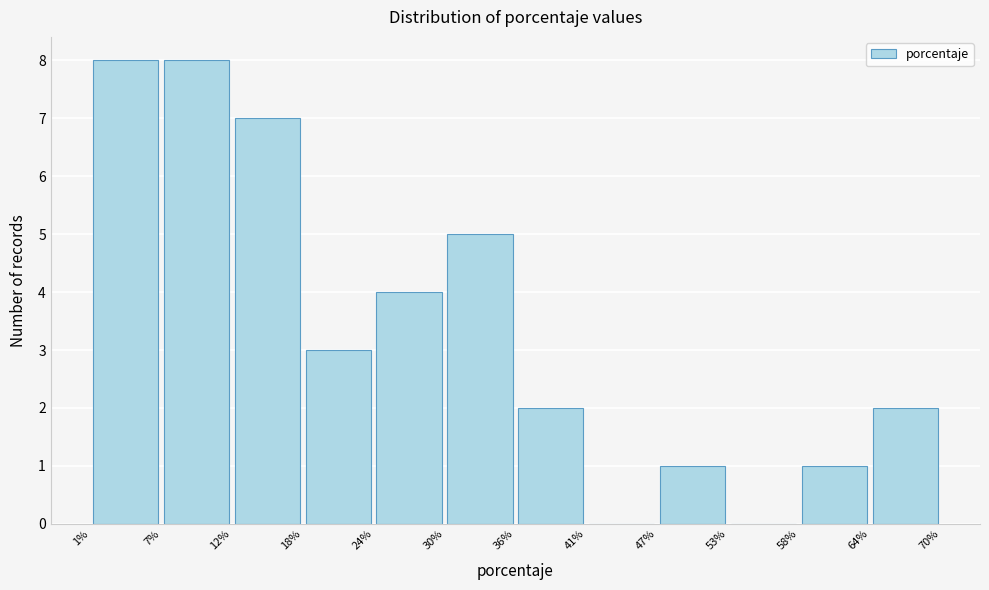

How tall is the bar that spans 47% to 53% on the x-axis? The values are not printed on the chart, so give them approximately, as read against the axis.

1